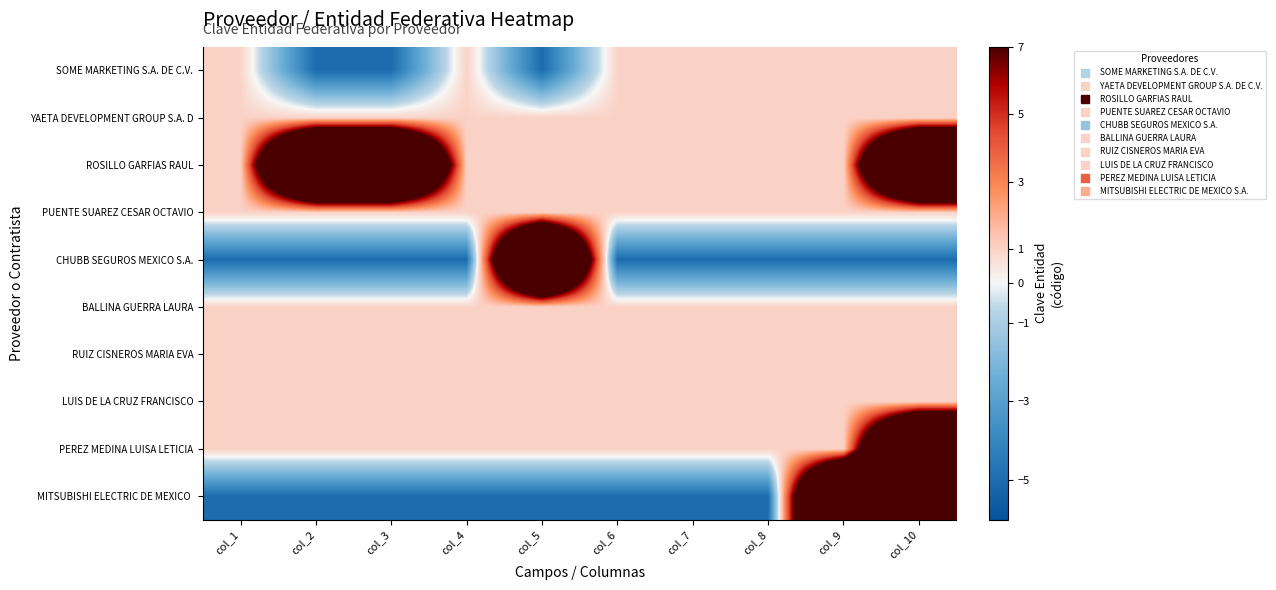

Between col_2 and col_6, which is larger?

col_6